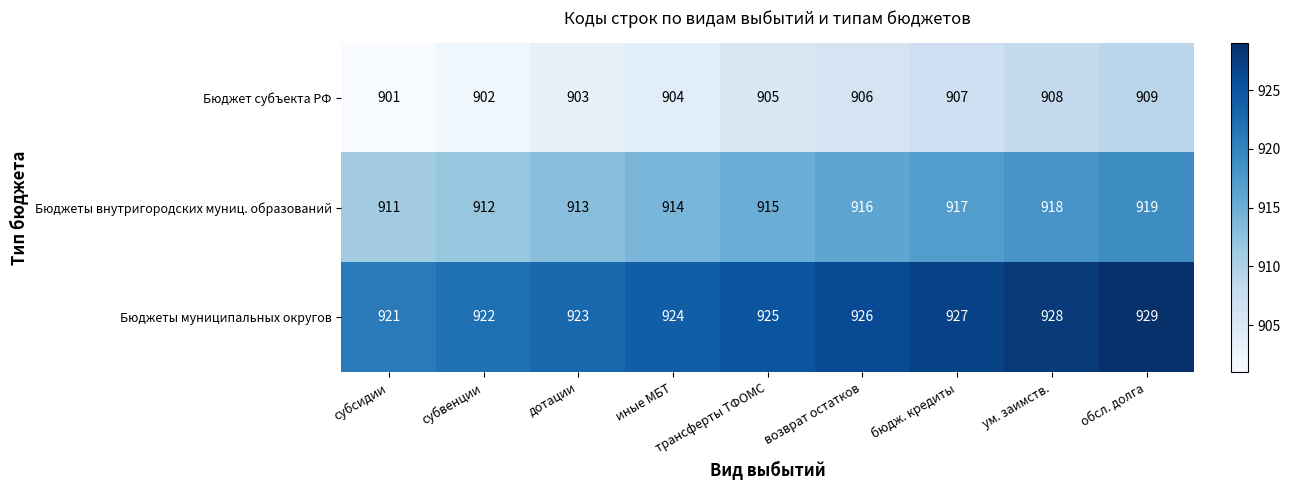

At how many categories does at least one series exceed 904?

9